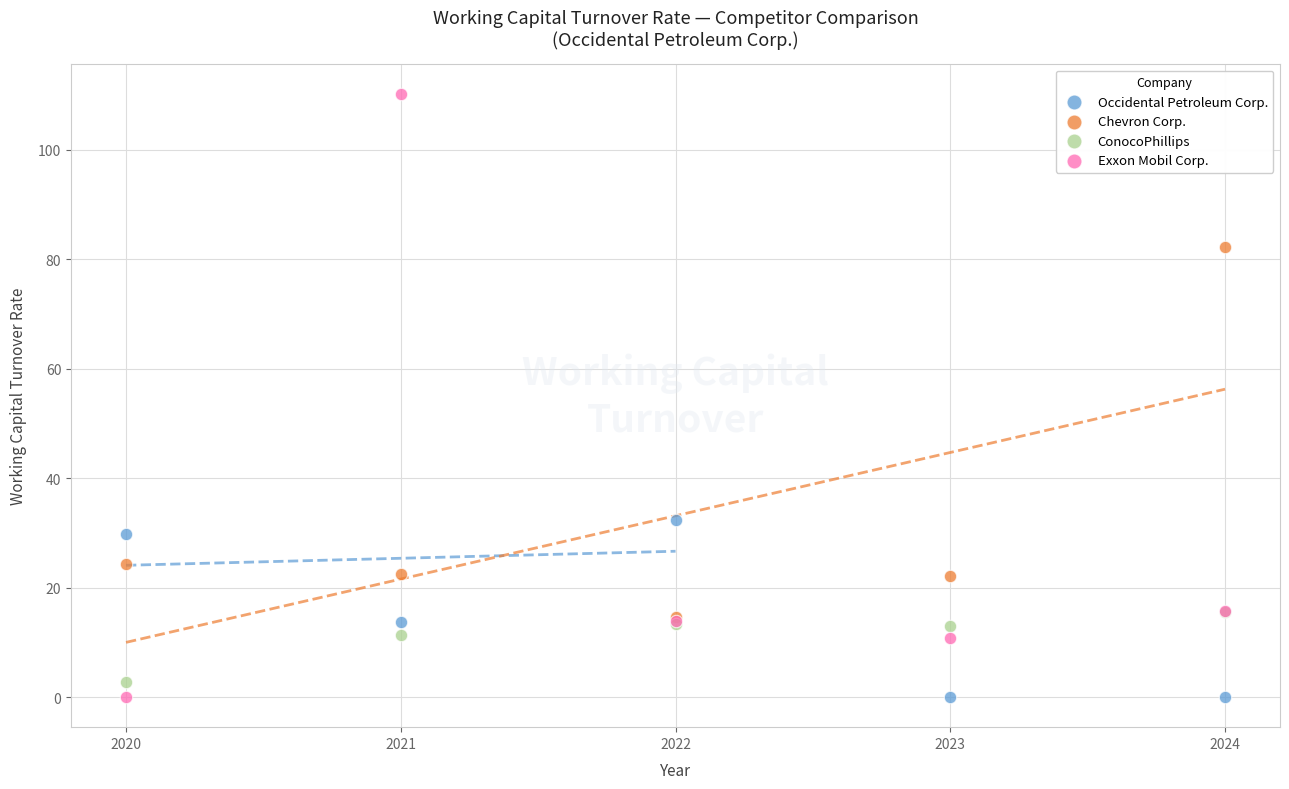

Across all series, what Y value is closest to 55?

32.5